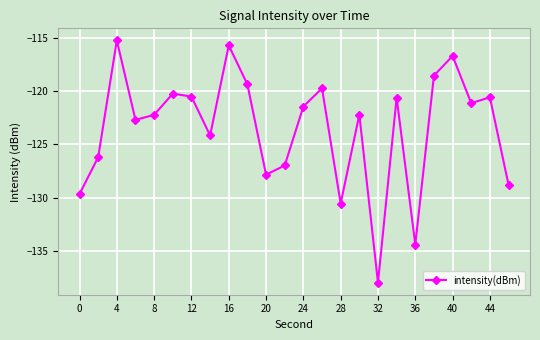

Is this an area chart (filled region under the line)?

No